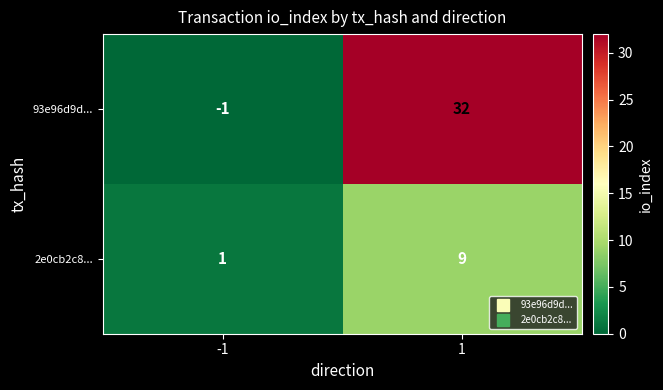

Rank the series by their maximum value, from highest to lowest.

93e96d9d..., 2e0cb2c8...